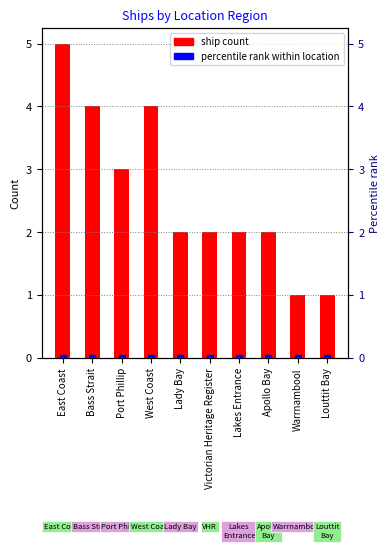

True or false: the data shows 3 at Port Phillip.

True